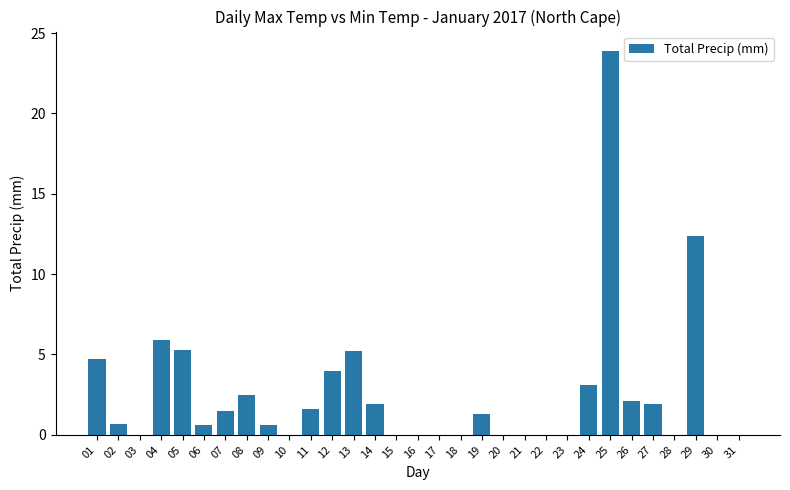

Which label corresponds to the largest value in the chart?

25